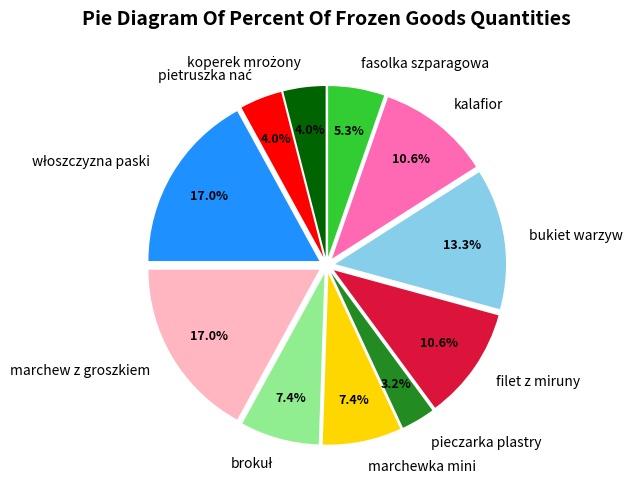

What is the ratio of the value at bukiet warzyw to the value at marchew z groszkiem?

0.8